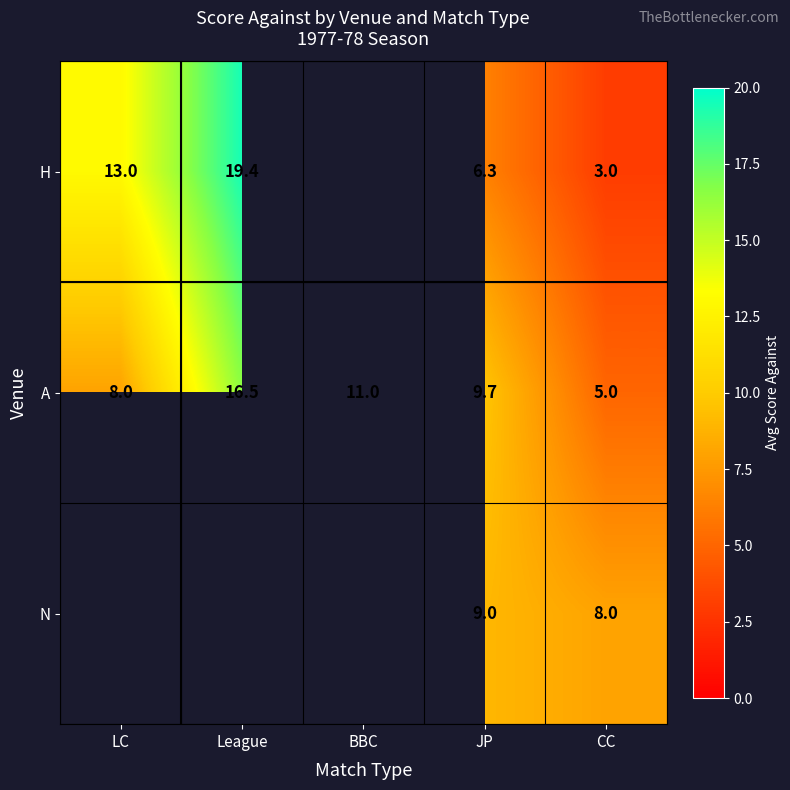

At League, list the series in order from largest to smallest.

H, A, N